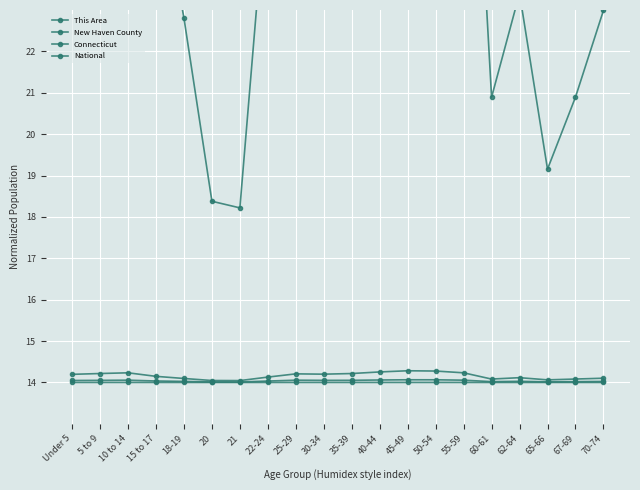

Which category has the lowest value across all series?

65-66